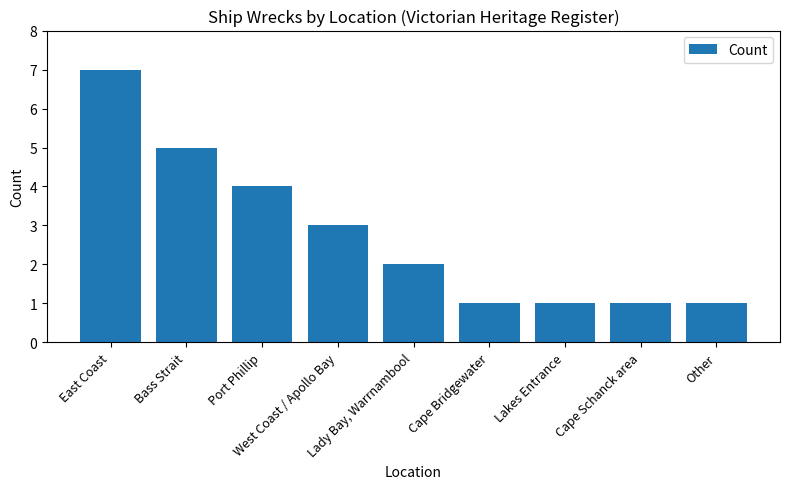

What is the smallest value displayed?

1